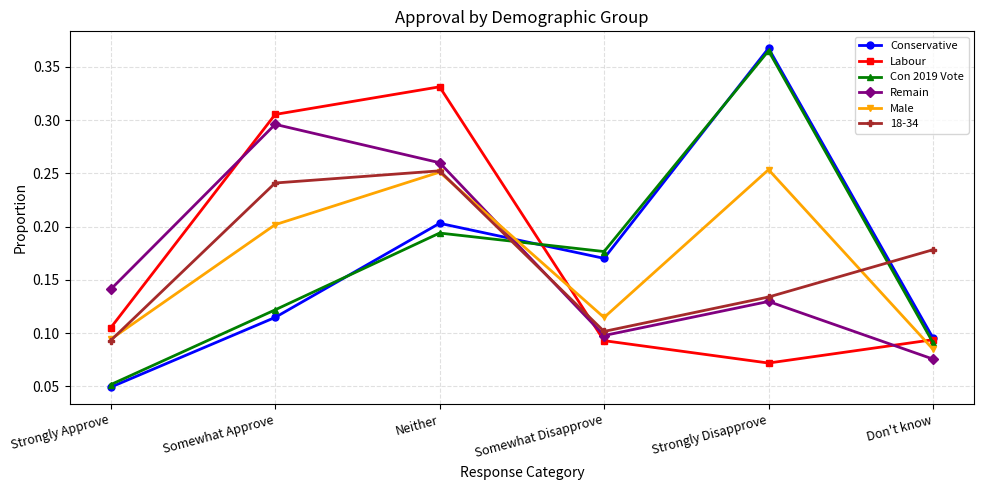

At how many categories does at least one series exceed 0?

6